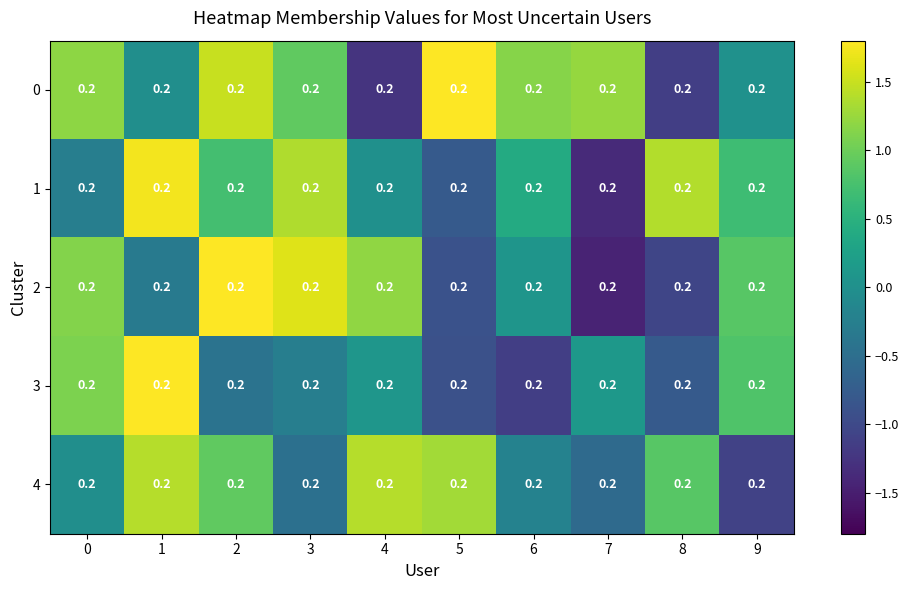

Which series has the widest spread of values?

2